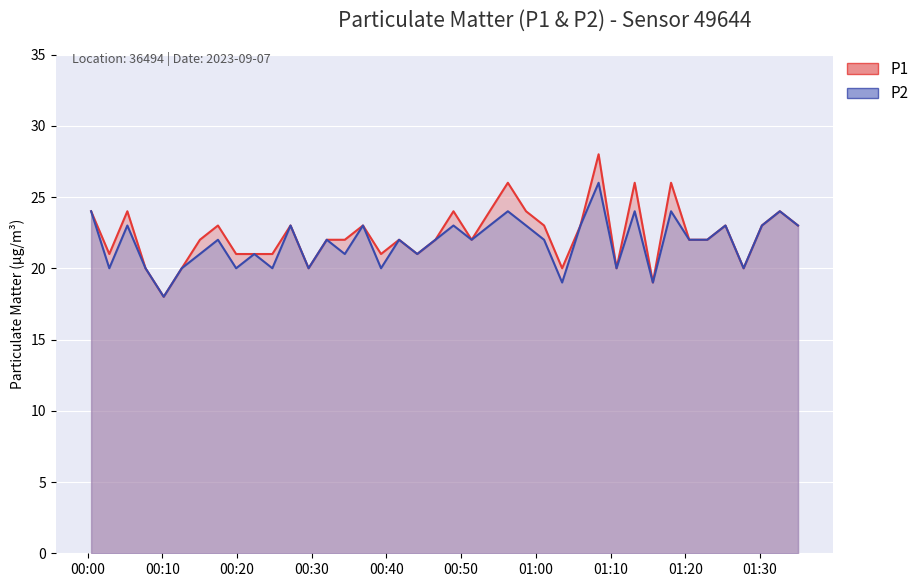

Reading left to right, extract all data points from this chart.

P1: 2023-09-07T00:00:27=24	2023-09-07T00:02:53=21	2023-09-07T00:05:18=24	2023-09-07T00:07:44=20	2023-09-07T00:10:10=18	2023-09-07T00:12:35=20	2023-09-07T00:15:01=22	2023-09-07T00:17:26=23	2023-09-07T00:19:52=21	2023-09-07T00:22:18=21	2023-09-07T00:24:43=21	2023-09-07T00:27:09=23	2023-09-07T00:29:34=20	2023-09-07T00:32:00=22	2023-09-07T00:34:25=22	2023-09-07T00:36:51=23	2023-09-07T00:39:16=21	2023-09-07T00:41:41=22	2023-09-07T00:44:07=21	2023-09-07T00:46:33=22	2023-09-07T00:48:58=24	2023-09-07T00:51:24=22	2023-09-07T00:53:49=24	2023-09-07T00:56:15=26	2023-09-07T00:58:41=24	2023-09-07T01:01:06=23	2023-09-07T01:03:31=20	2023-09-07T01:05:58=23	2023-09-07T01:08:24=28	2023-09-07T01:10:48=20	2023-09-07T01:13:14=26	2023-09-07T01:15:40=19	2023-09-07T01:18:06=26	2023-09-07T01:20:32=22	2023-09-07T01:22:57=22	2023-09-07T01:25:23=23	2023-09-07T01:27:49=20	2023-09-07T01:30:16=23	2023-09-07T01:32:40=24	2023-09-07T01:35:06=23
P2: 2023-09-07T00:00:27=24	2023-09-07T00:02:53=20	2023-09-07T00:05:18=23	2023-09-07T00:07:44=20	2023-09-07T00:10:10=18	2023-09-07T00:12:35=20	2023-09-07T00:15:01=21	2023-09-07T00:17:26=22	2023-09-07T00:19:52=20	2023-09-07T00:22:18=21	2023-09-07T00:24:43=20	2023-09-07T00:27:09=23	2023-09-07T00:29:34=20	2023-09-07T00:32:00=22	2023-09-07T00:34:25=21	2023-09-07T00:36:51=23	2023-09-07T00:39:16=20	2023-09-07T00:41:41=22	2023-09-07T00:44:07=21	2023-09-07T00:46:33=22	2023-09-07T00:48:58=23	2023-09-07T00:51:24=22	2023-09-07T00:53:49=23	2023-09-07T00:56:15=24	2023-09-07T00:58:41=23	2023-09-07T01:01:06=22	2023-09-07T01:03:31=19	2023-09-07T01:05:58=23	2023-09-07T01:08:24=26	2023-09-07T01:10:48=20	2023-09-07T01:13:14=24	2023-09-07T01:15:40=19	2023-09-07T01:18:06=24	2023-09-07T01:20:32=22	2023-09-07T01:22:57=22	2023-09-07T01:25:23=23	2023-09-07T01:27:49=20	2023-09-07T01:30:16=23	2023-09-07T01:32:40=24	2023-09-07T01:35:06=23